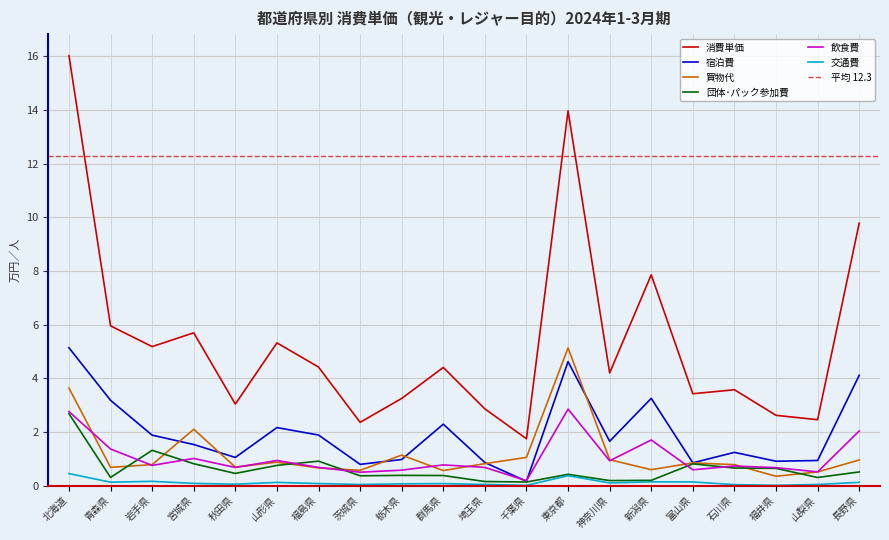

Is the value of 宿泊費 at 群馬県 greater than the value of 交通費 at 山梨県?

Yes